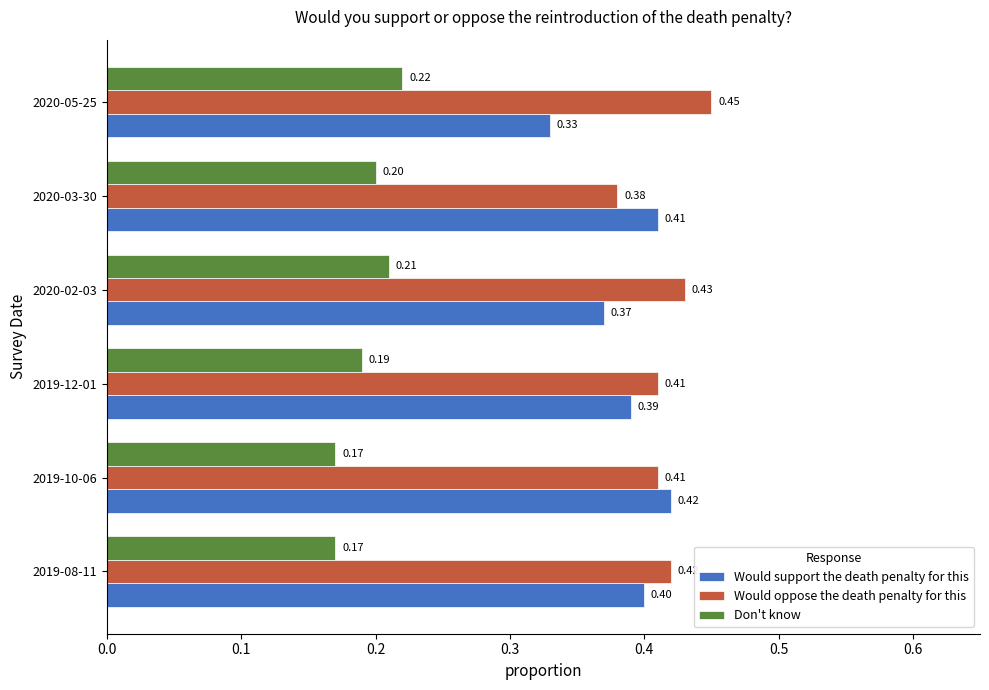

What are all the series names shown in the legend?

Would support the death penalty for this, Would oppose the death penalty for this, Don't know